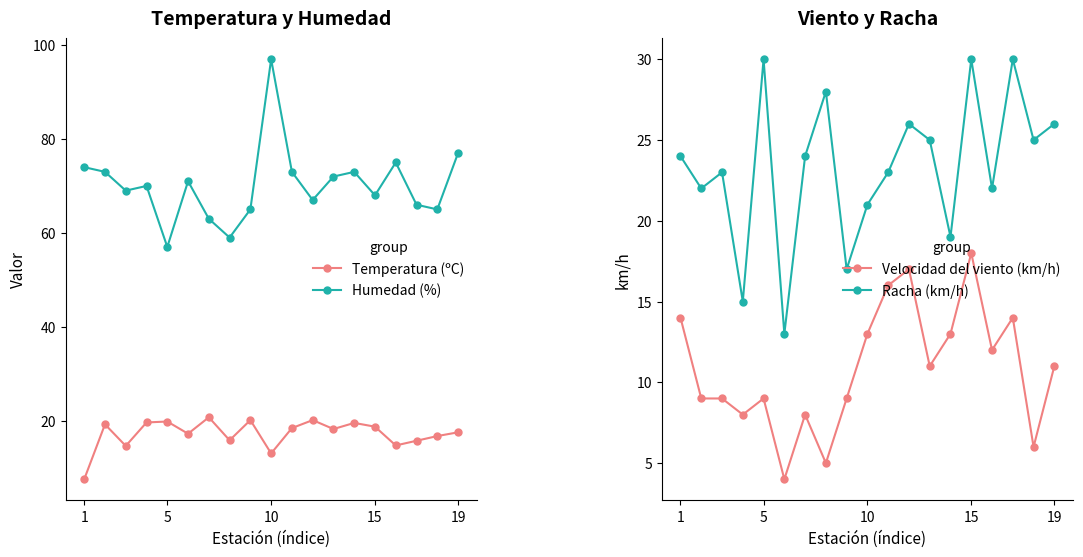

True or false: Humedad (%) and Velocidad del viento (km/h) cross at least once.

False